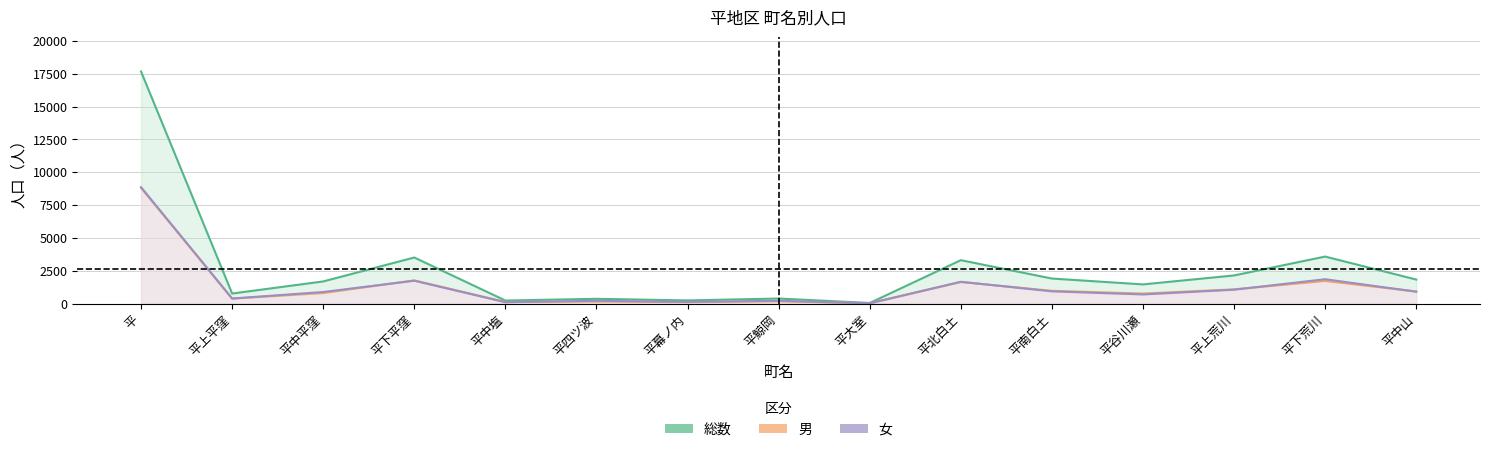

What is the difference between the maximum and second lowest values in the 総数 series?

17442